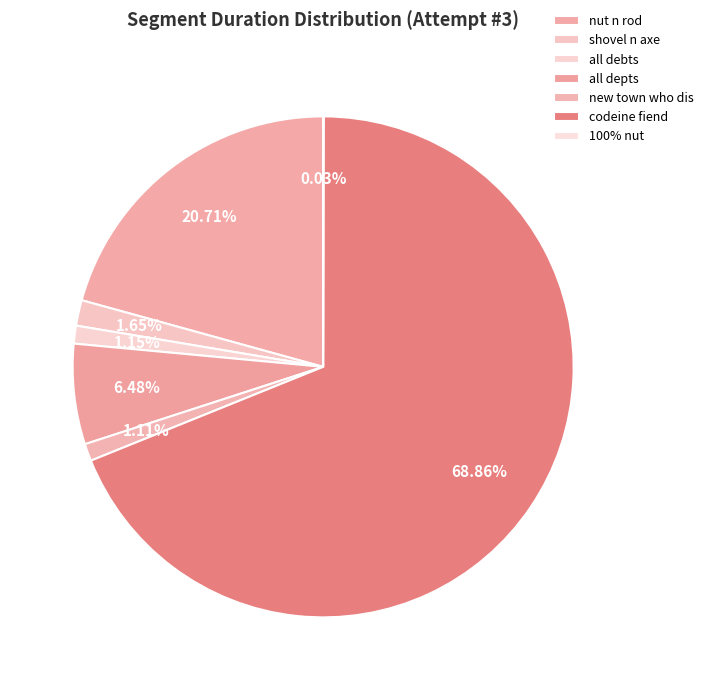

Rank the categories by value from lowest to highest.

100% nut, new town who dis, all debts, shovel n axe, all depts, nut n rod, codeine fiend